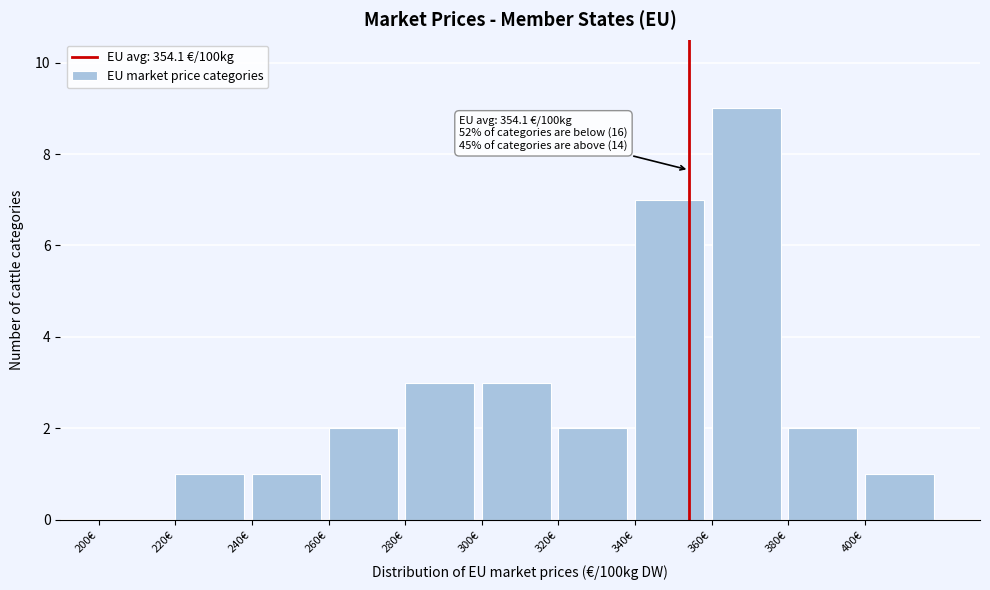

Which range on the x-axis has the tallest bar?

360 to 380